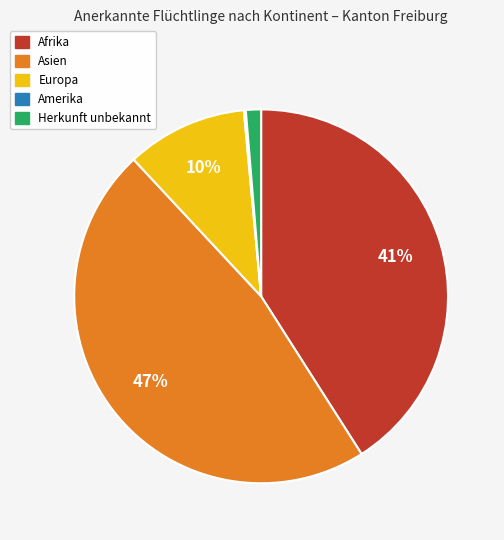

What percentage is the Europa slice, to the nearest percent?

10%